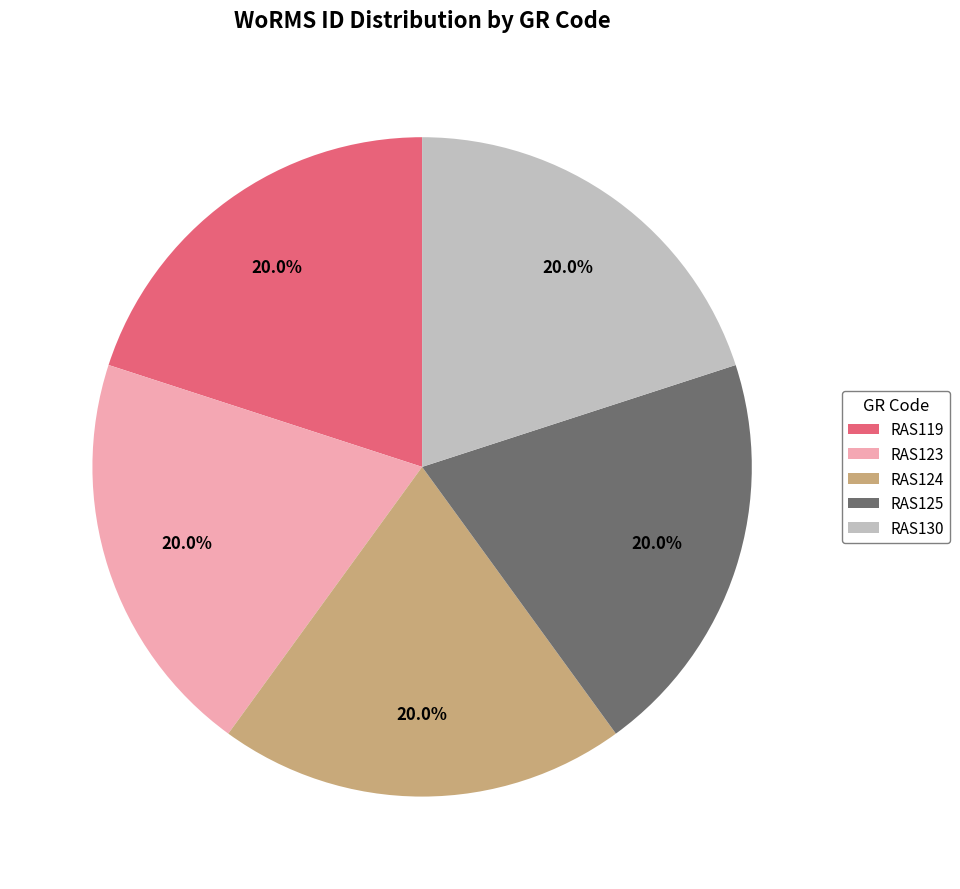

True or false: RAS130 accounts for 20% of the total.

True